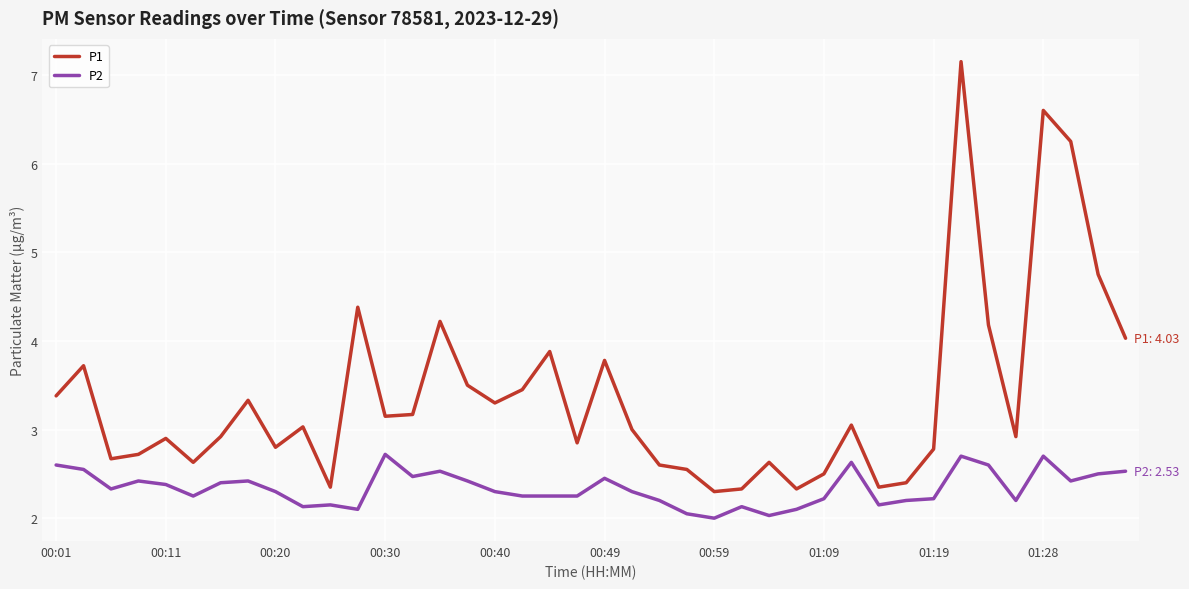

True or false: P1 and P2 cross at least once.

False